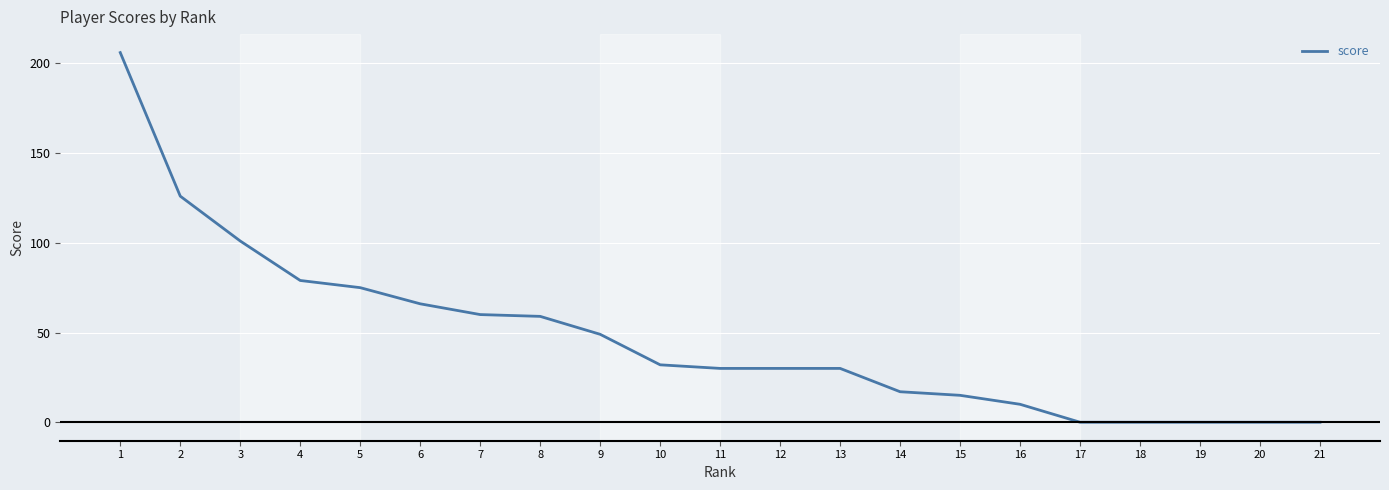

Is it true that the value at 1 is 206?

True